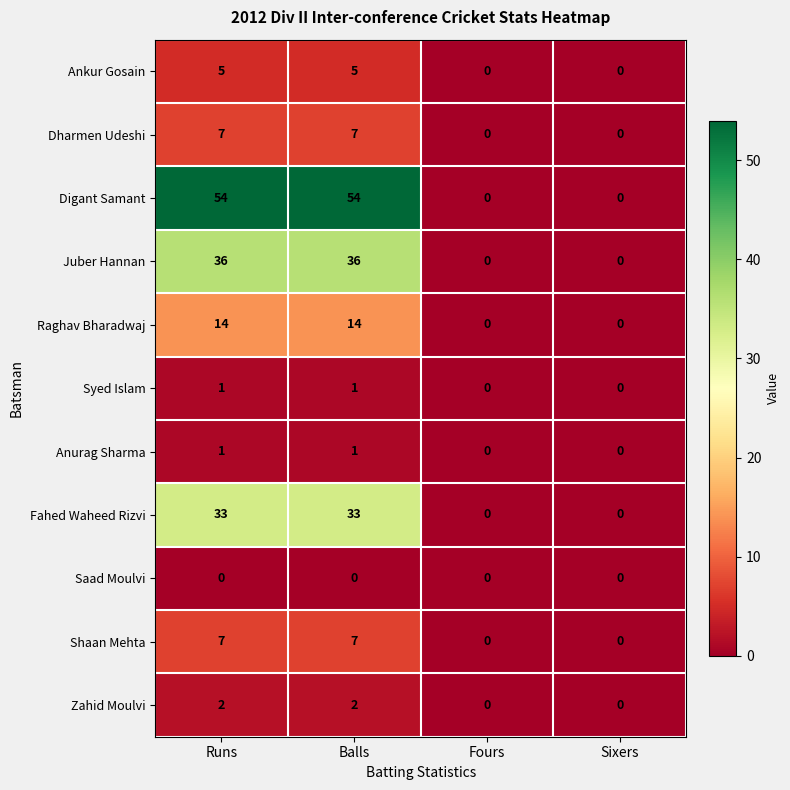

Is the value of Syed Islam at Sixers greater than the value of Dharmen Udeshi at Runs?

No